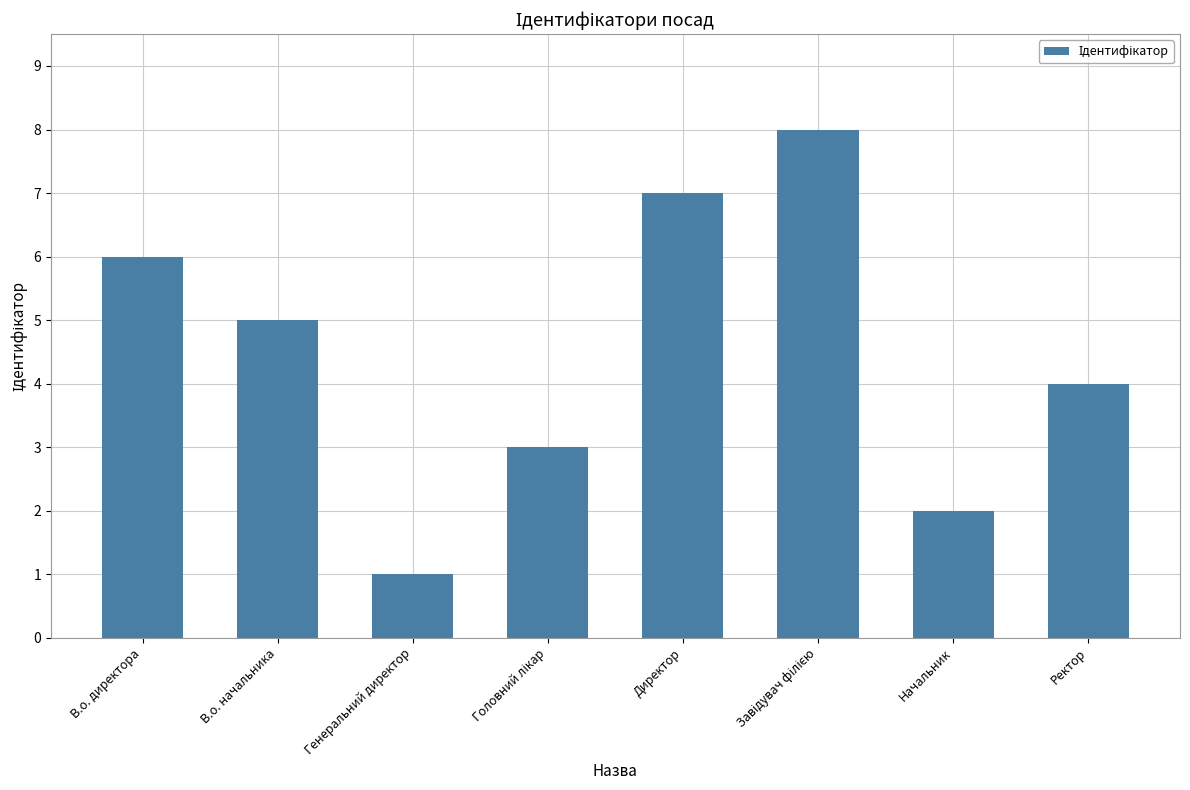

What is the label of the 5th bar from the left?

Директор